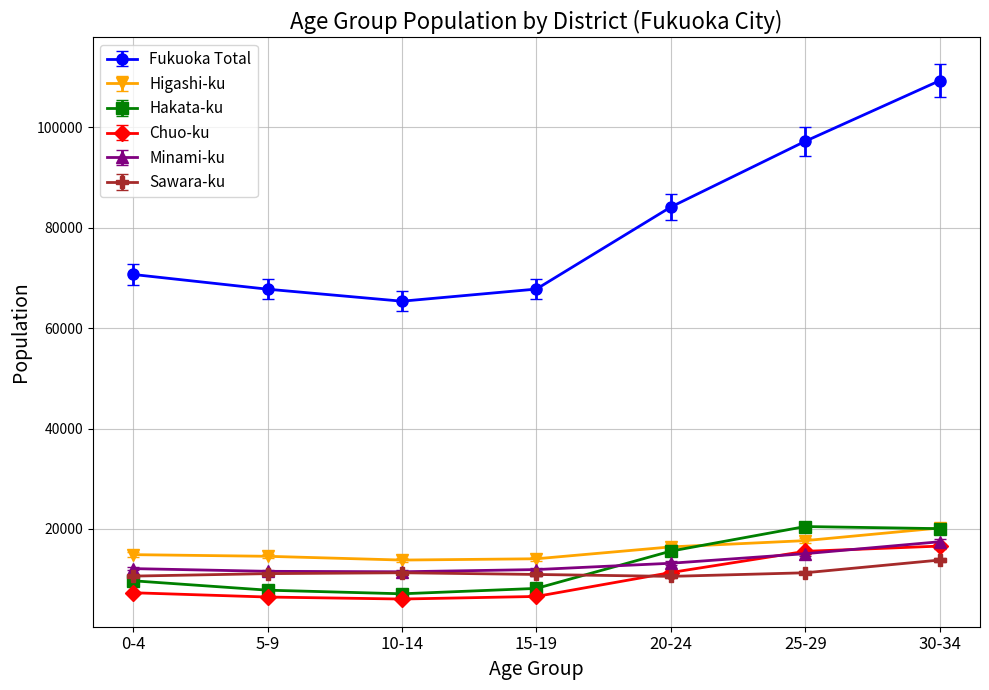

True or false: Fukuoka Total and Minami-ku cross at least once.

False